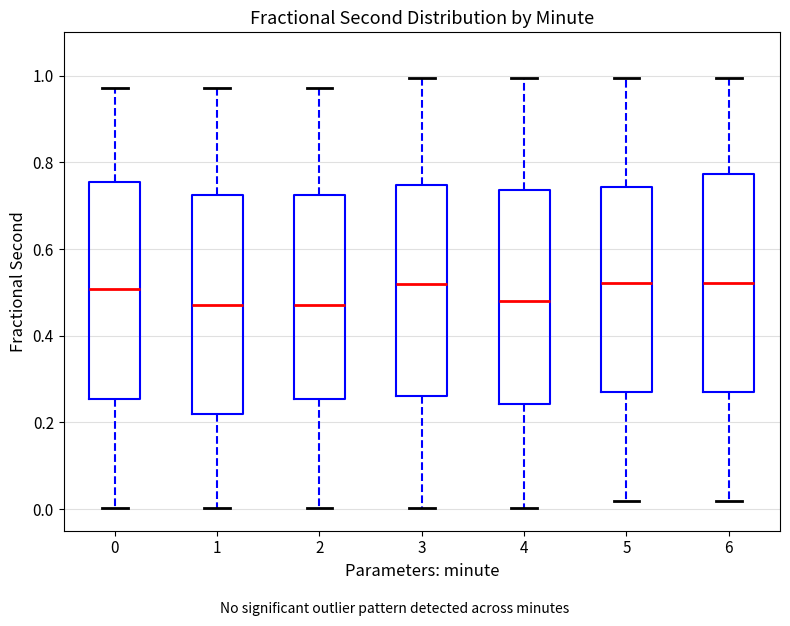

Reading left to right, transcribe this box plot: for each box, give where its median line is, the range the box spans, and where its two whiskers end, as read against the y-axis. The values are not printed on the chart, so give them approximately, as read against the axis.

0: median 0.50, box 0.26 to 0.76, whiskers 0.00 to 0.98
1: median 0.48, box 0.22 to 0.72, whiskers 0.00 to 0.98
2: median 0.48, box 0.26 to 0.72, whiskers 0.00 to 0.98
3: median 0.52, box 0.26 to 0.74, whiskers 0.00 to 1.00
4: median 0.48, box 0.24 to 0.74, whiskers 0.00 to 1.00
5: median 0.52, box 0.28 to 0.74, whiskers 0.02 to 1.00
6: median 0.52, box 0.28 to 0.78, whiskers 0.02 to 1.00